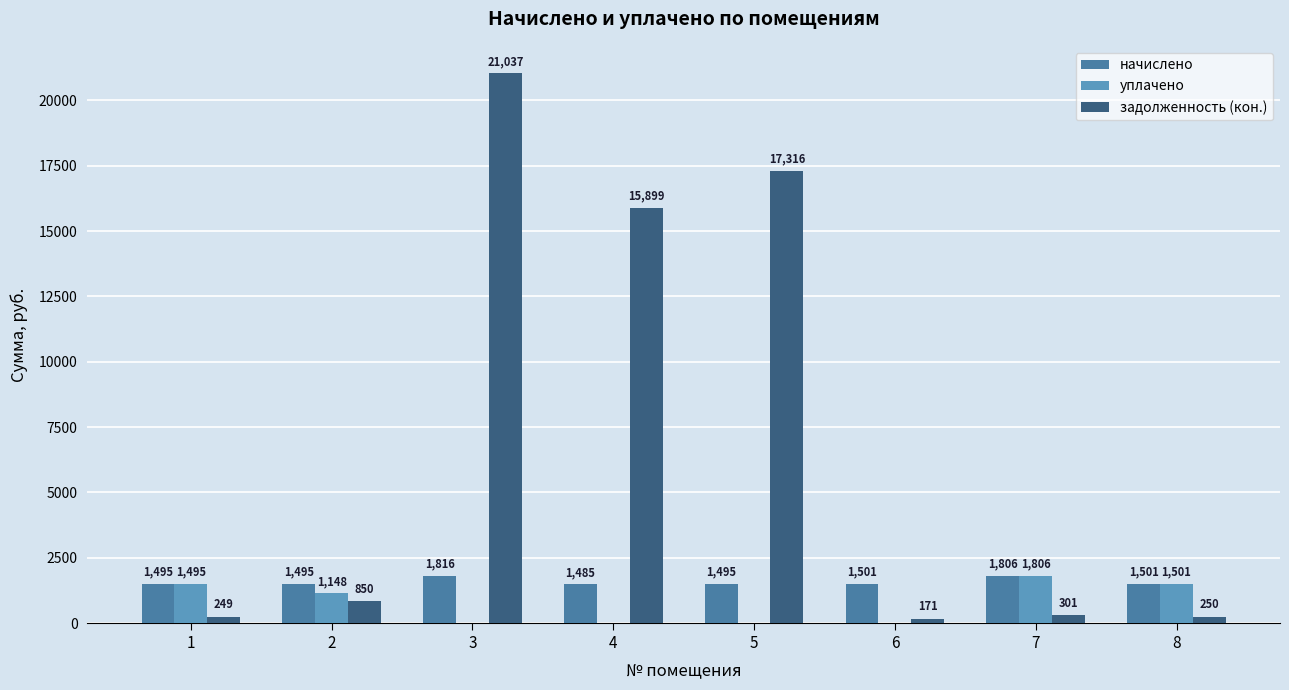

The value of задолженность (кон.) at 1 is 249.1. True or false?

True